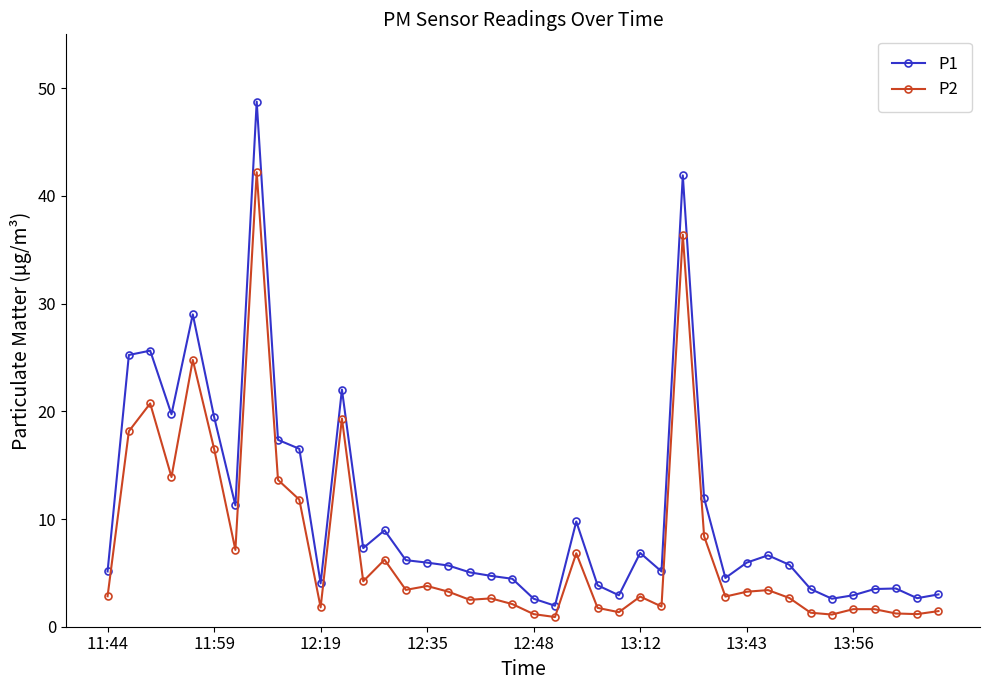

What is the value of the P1 point at the 11th from the left?

4.0